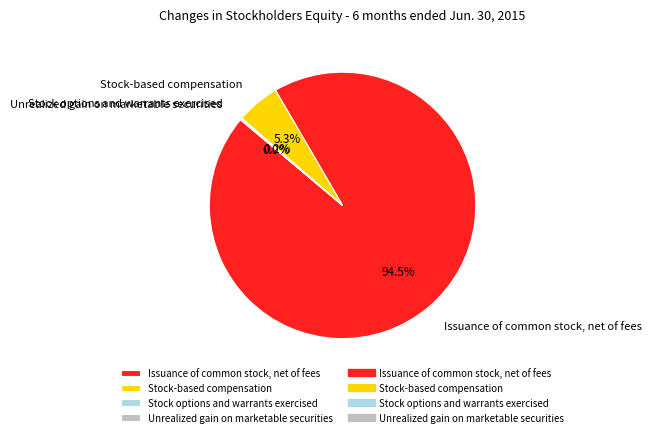

What is the largest slice in the pie chart?

Issuance of common stock, net of fees